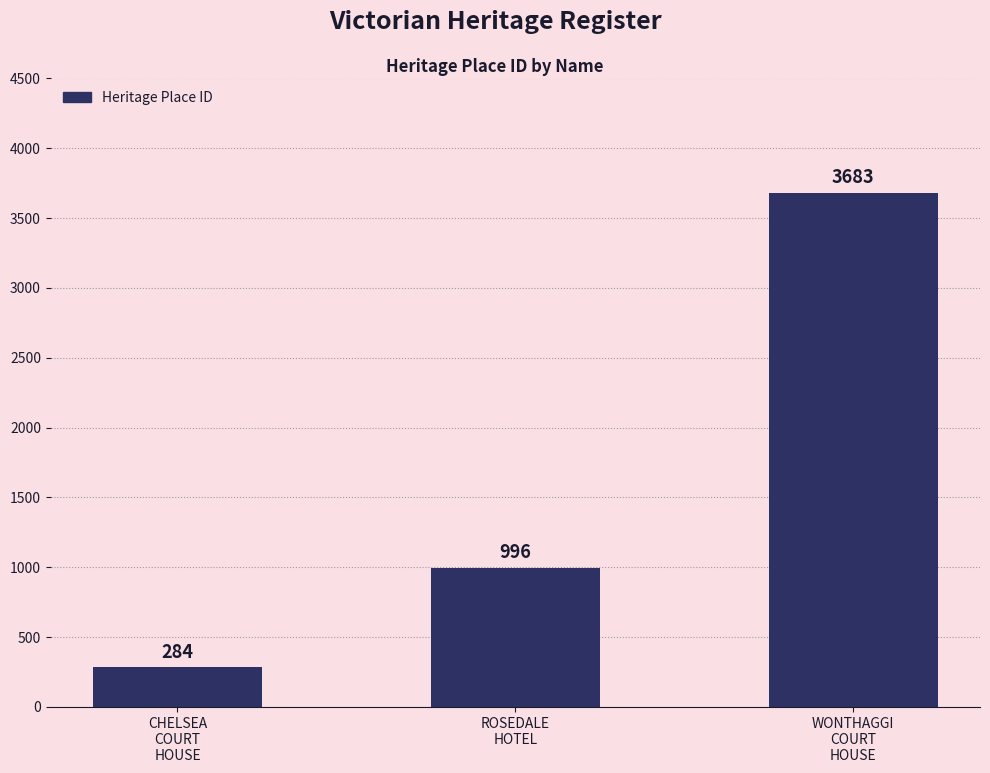

What is the ratio of the value at WONTHAGGI
COURT
HOUSE to the value at CHELSEA
COURT
HOUSE?

13.0